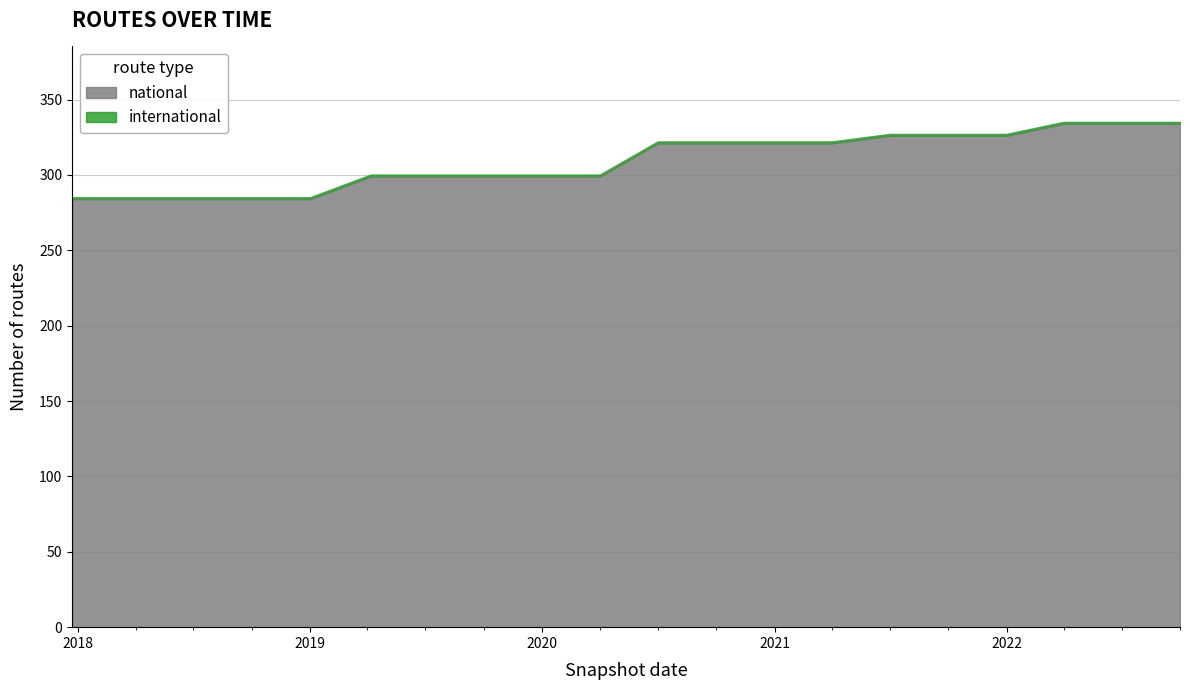

Count the number of categories in the chart.

20